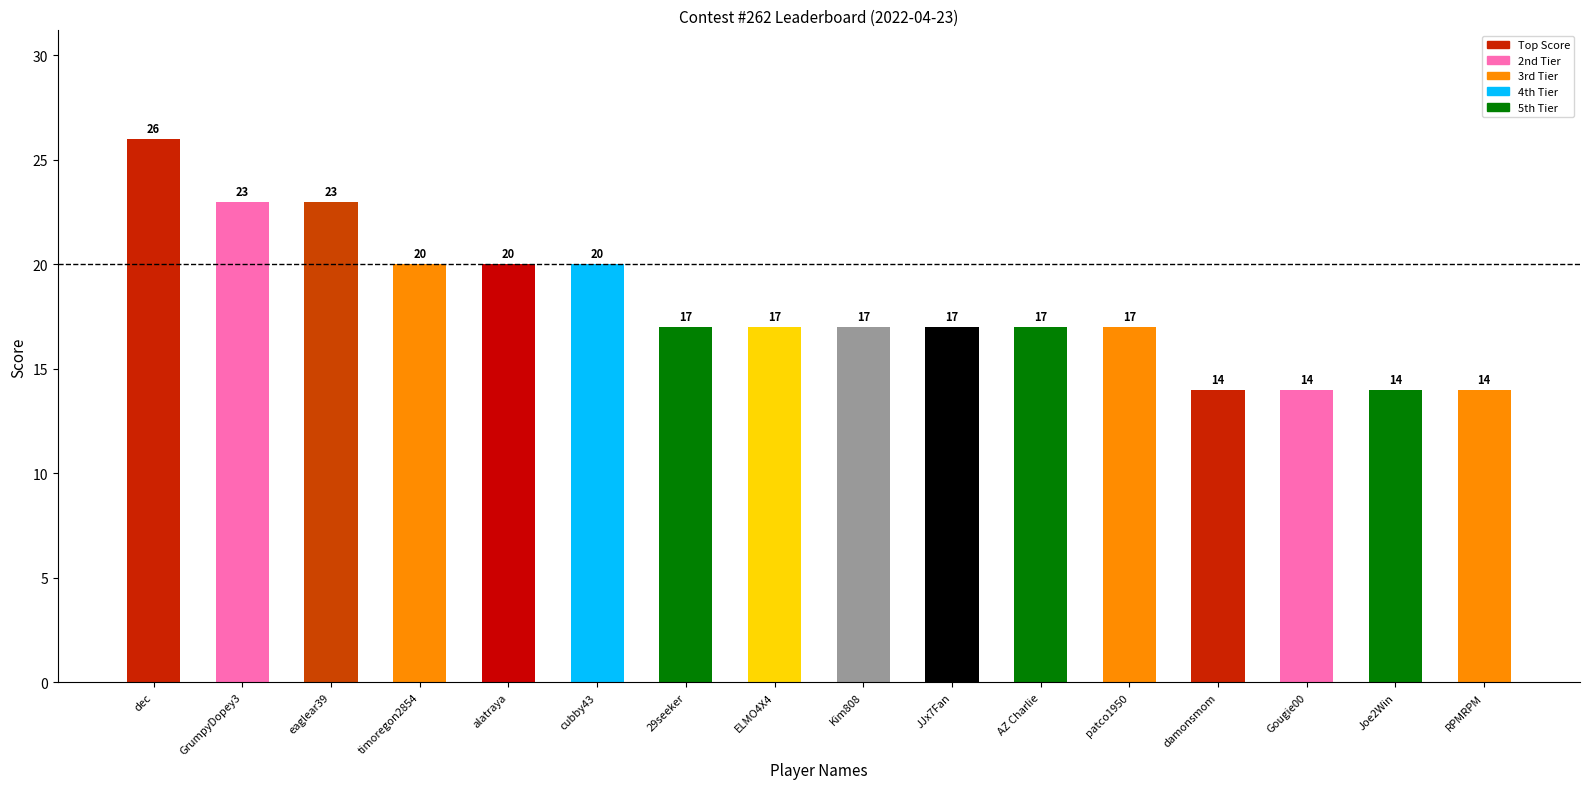

What value does the data have at Joe2Win?

14